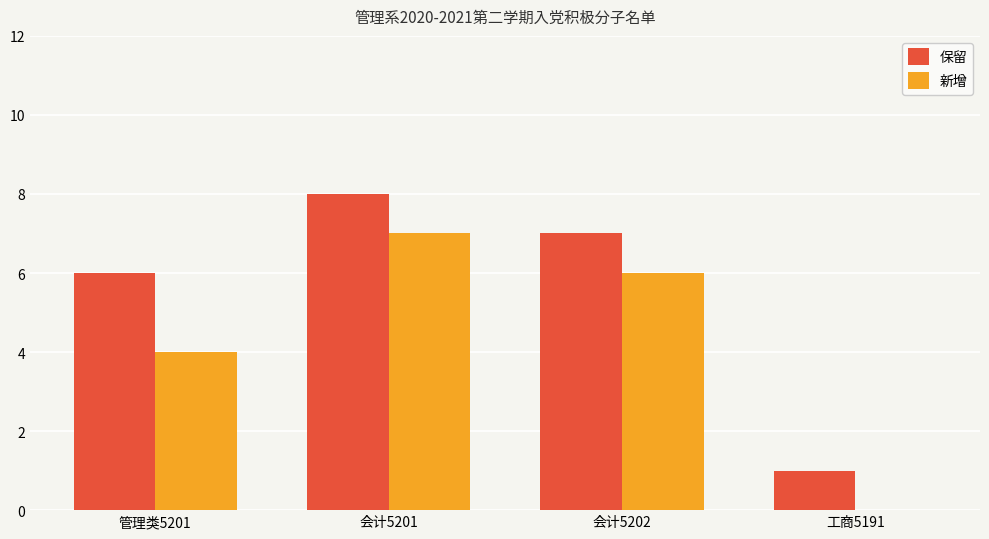

What is the sum of all 保留 values?

22